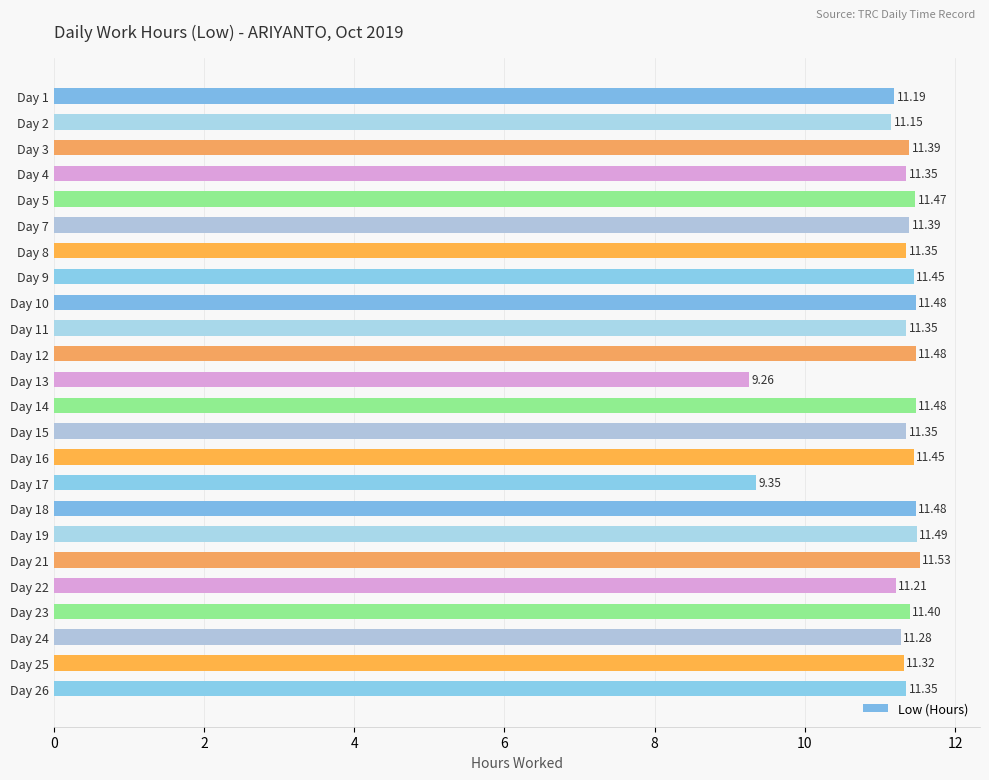

What is the sum of the values at Day 22 and Day 13?

20.5